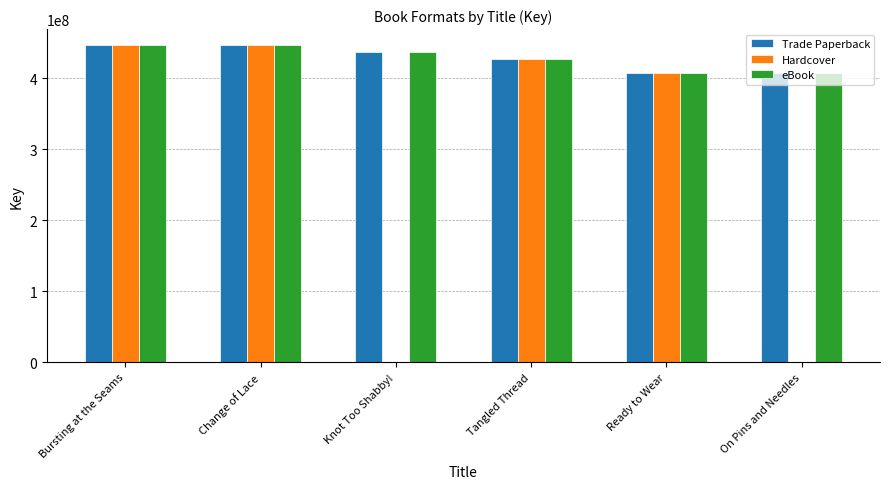

Are the bars grouped side by side (vs. stacked)?

Yes